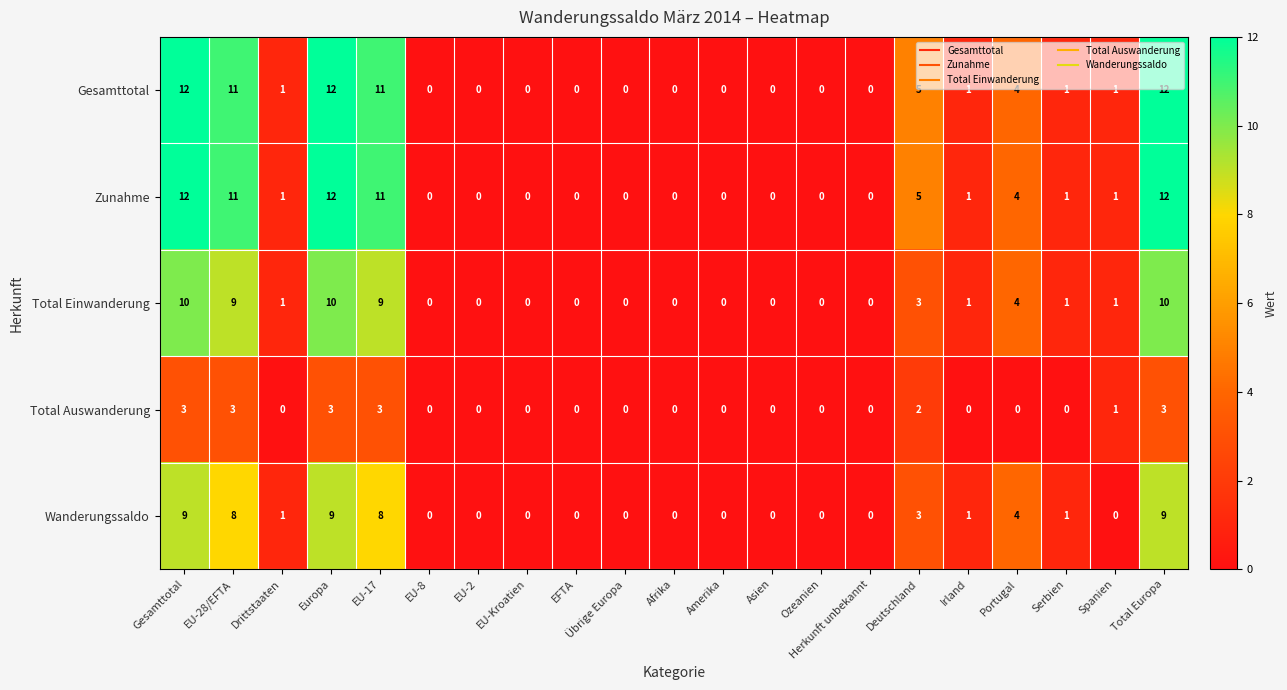

Is it true that Wanderungssaldo equals 9 at Europa?

True